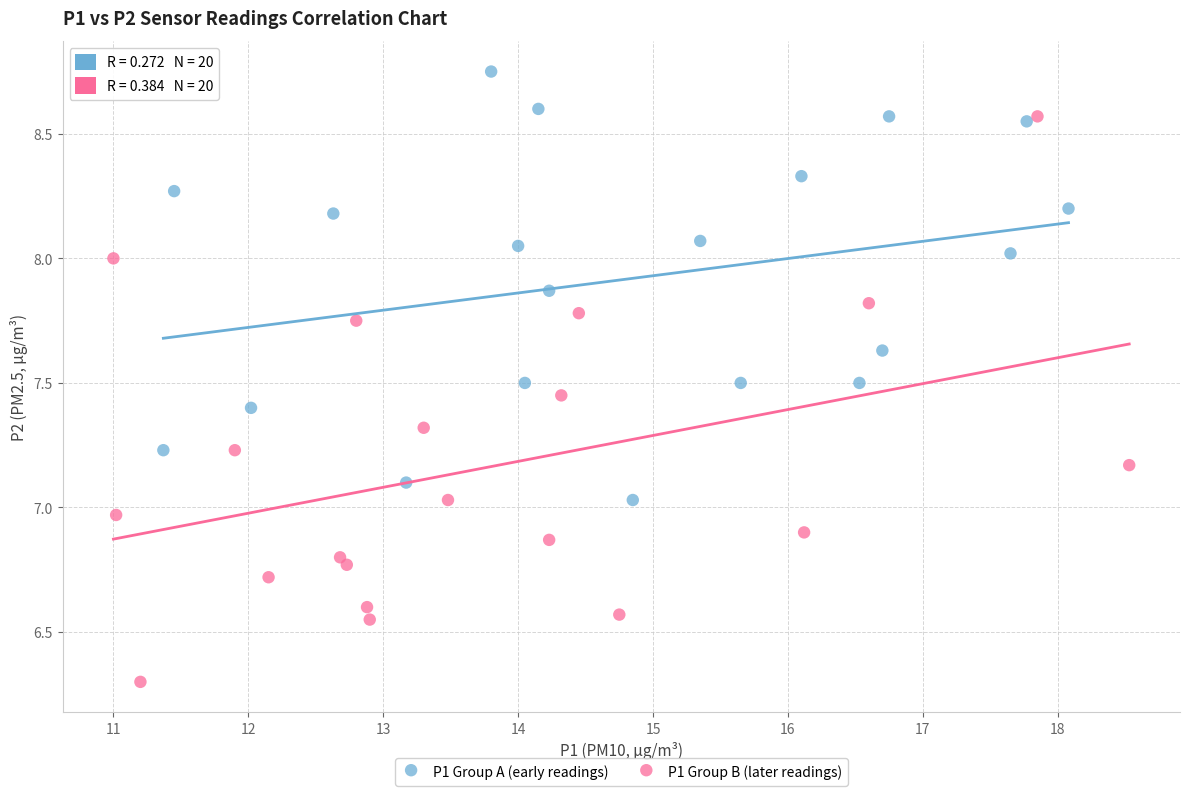

Which series has the largest Y range (max minus min)?

P1 Group B (later readings)